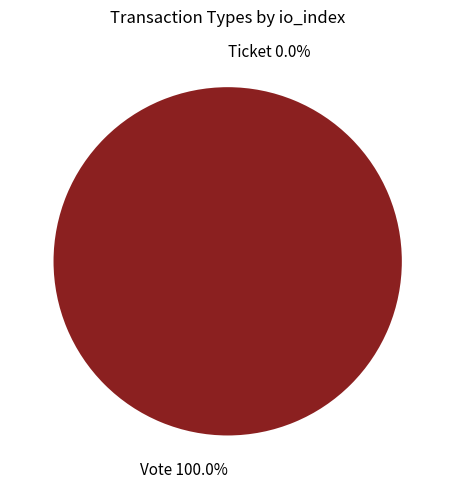

Which category accounts for the majority?

Vote